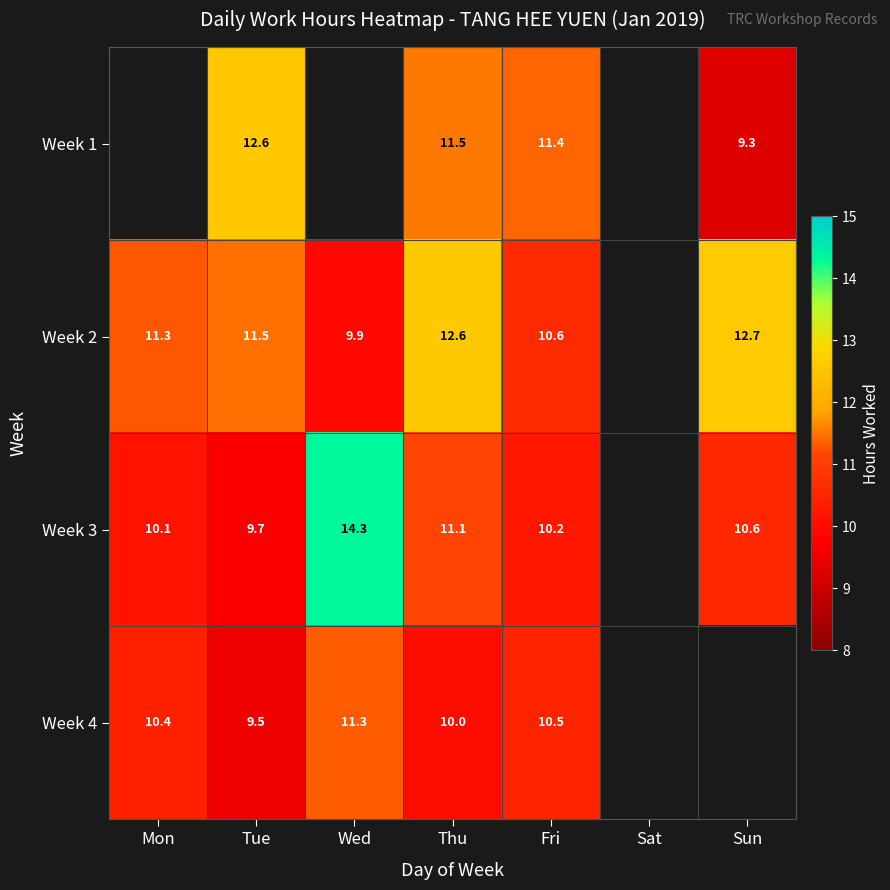

Is the value of Week 4 at Thu greater than the value of Week 2 at Tue?

No